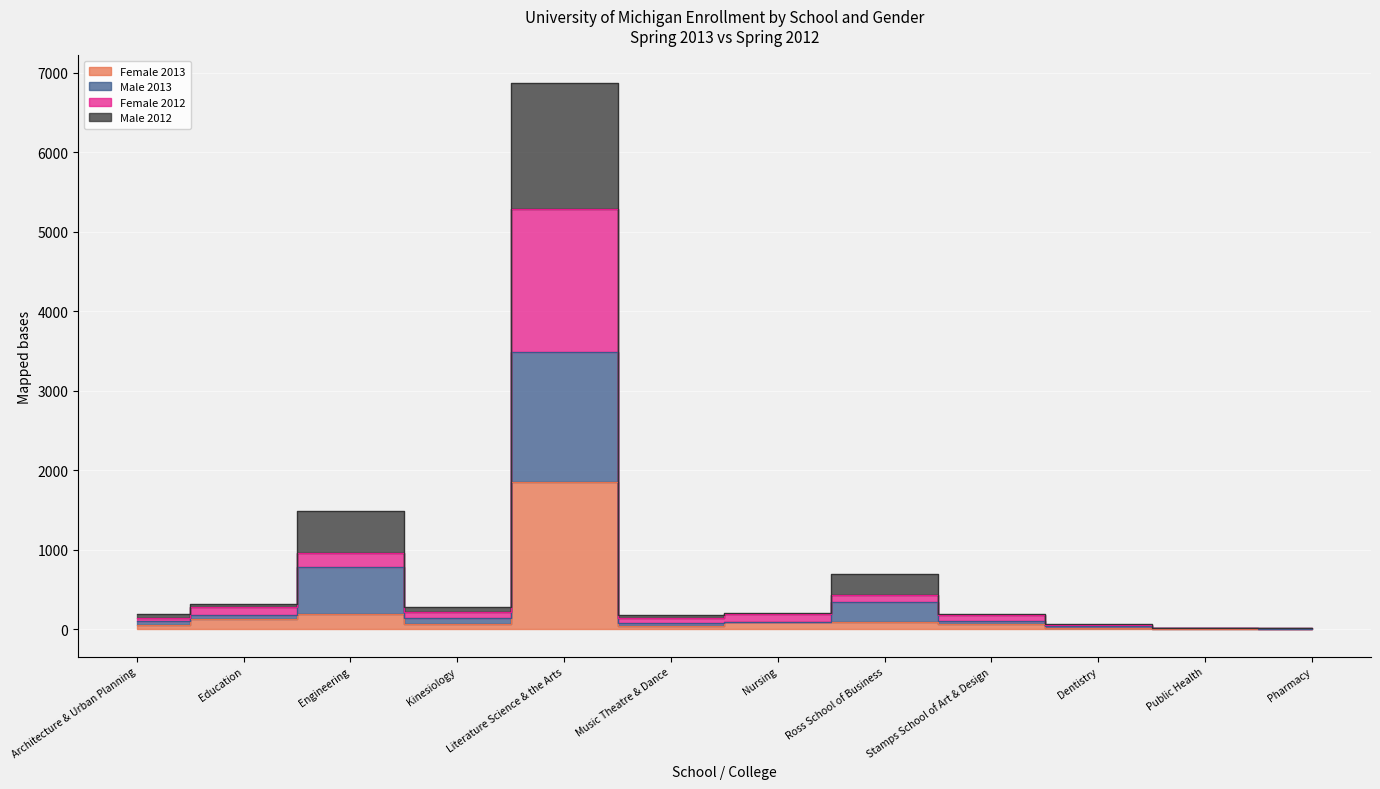

Rank the series at Dentistry from lowest to highest value.

Female 2013, Male 2013, Female 2012, Male 2012